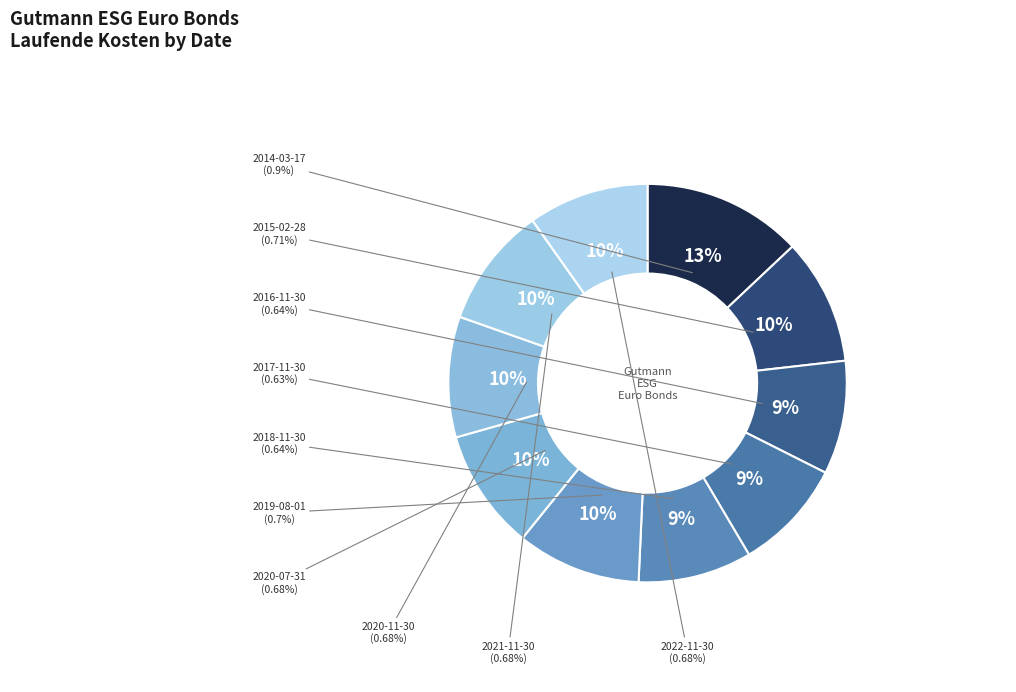

Which has a higher value, 2020-11-30 or 2015-02-28?

2015-02-28